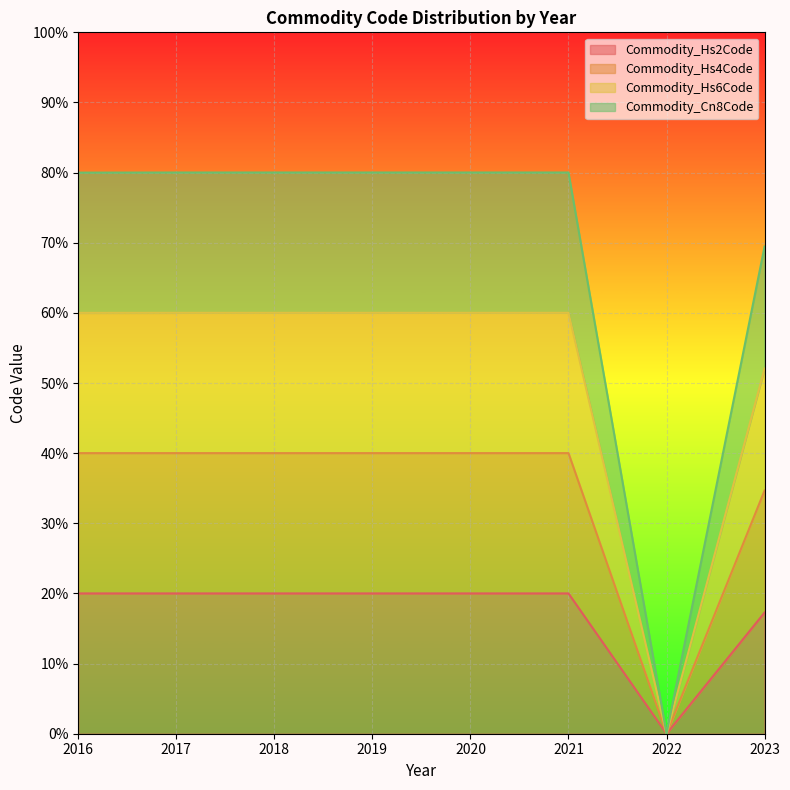

The Commodity_Hs4Code series shows 130.6 at 2018. True or false?

False